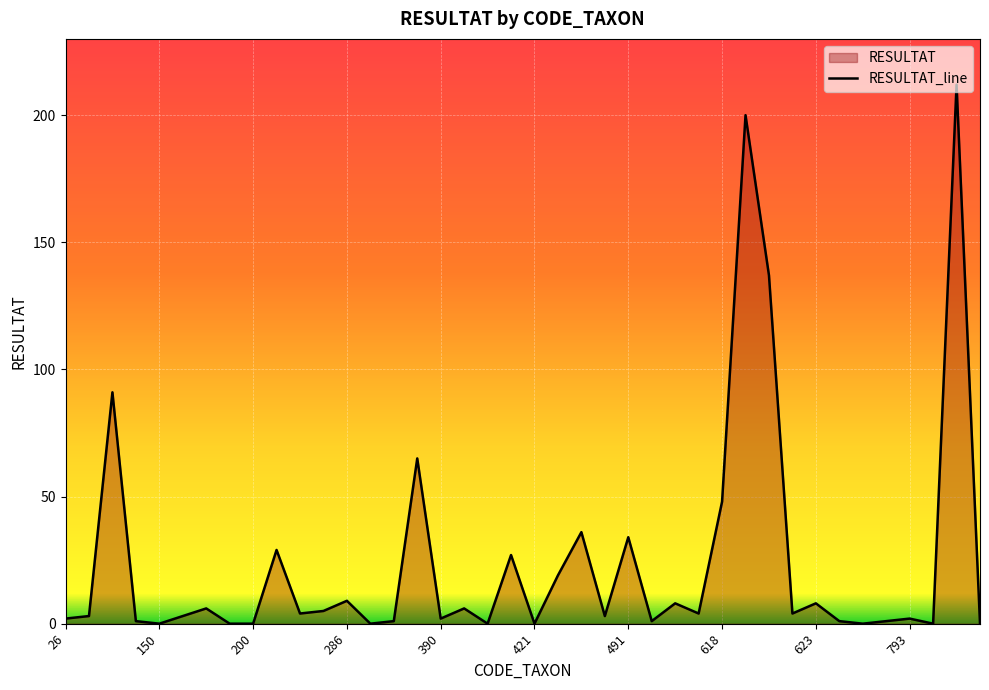

At which label is the value closest to 106?

69